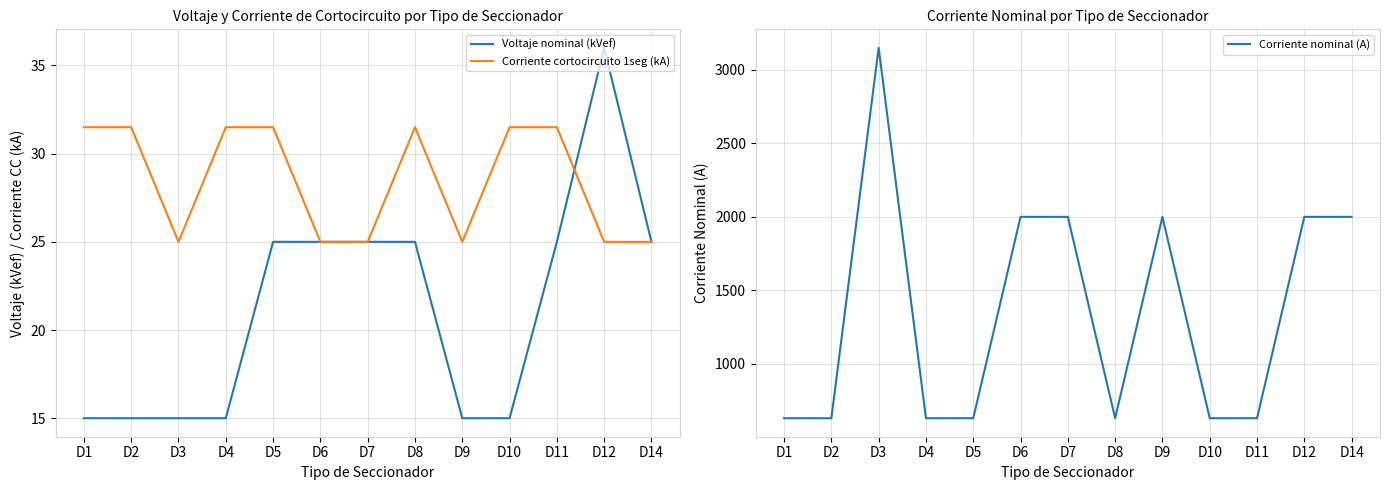

Which series has the largest total across all categories?

Corriente nominal (A)